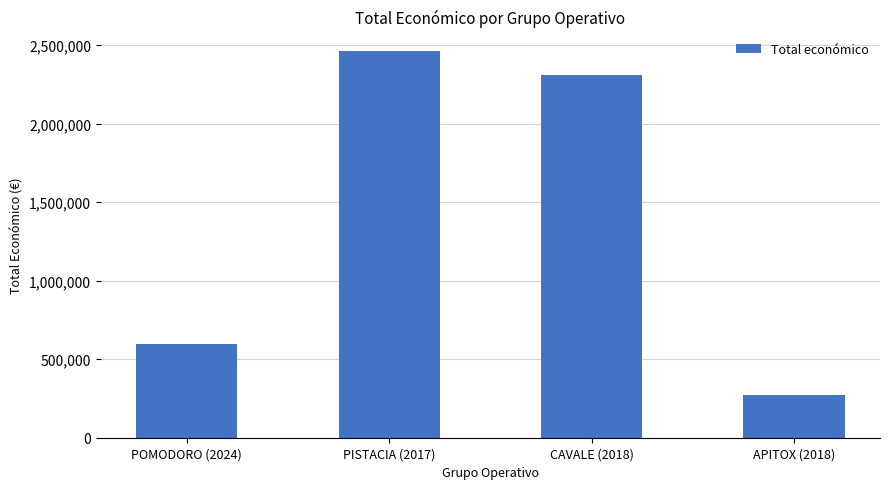

Approximately how many times larger is the value at POMODORO (2024) compared to CAVALE (2018)?

0.3